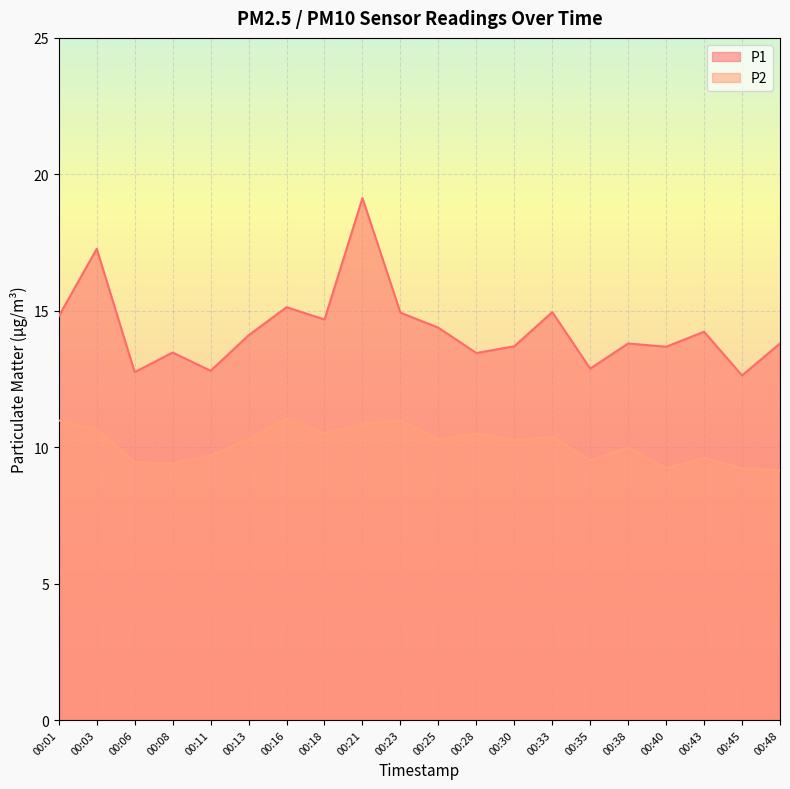

What is the sum of all P1 values?

286.6